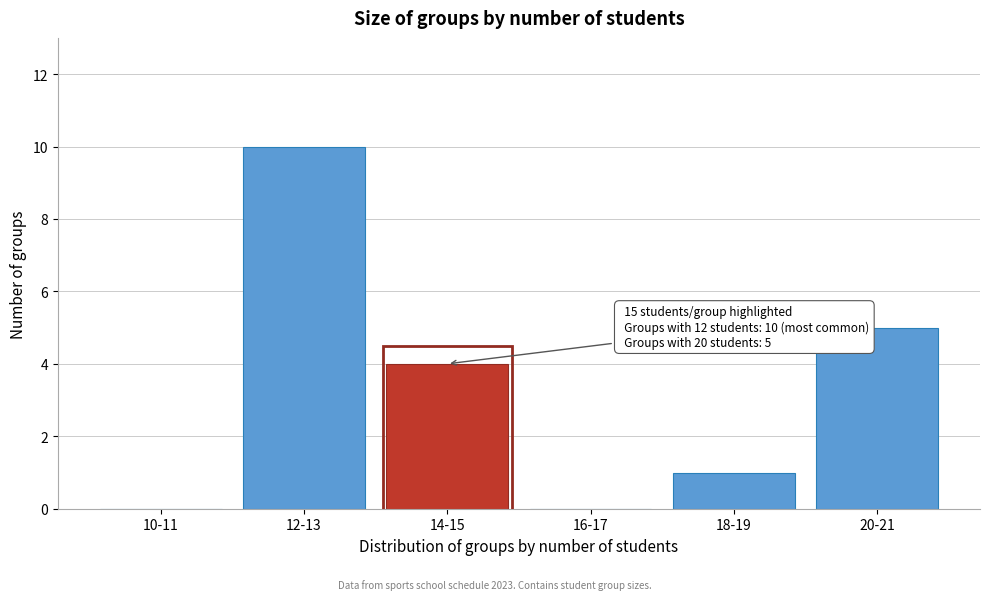

Reading left to right, extract all data points from this chart.

10-11=0	12-13=10	14-15=4	16-17=0	18-19=1	20-21=5